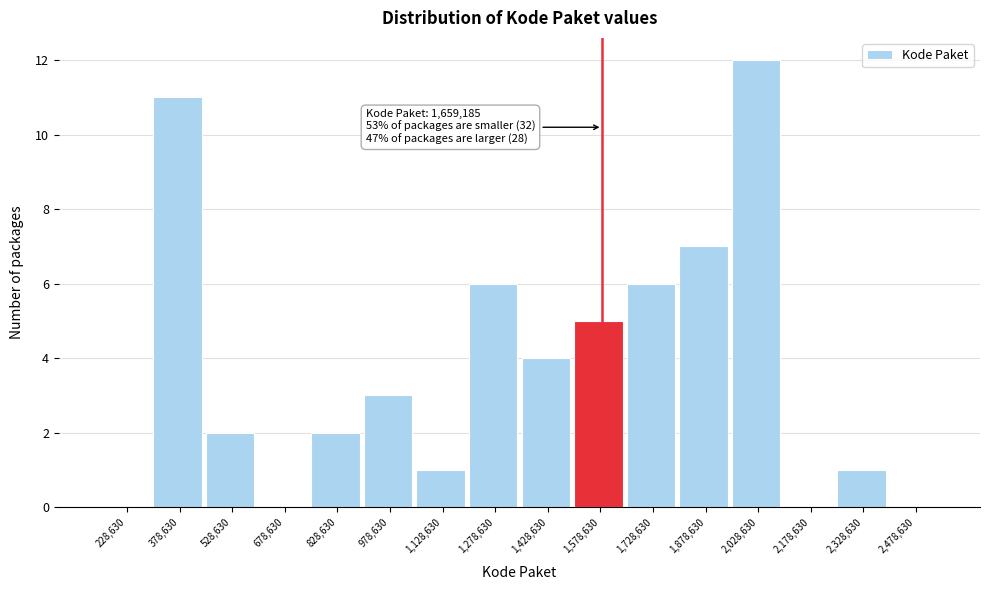

Reading right to left, extract all data points from this chart.

2,478,630=0	2,328,630=1	2,178,630=0	2,028,630=12	1,878,630=7	1,728,630=6	1,578,630=5	1,428,630=4	1,278,630=6	1,128,630=1	978,630=3	828,630=2	678,630=0	528,630=2	378,630=11	228,630=0